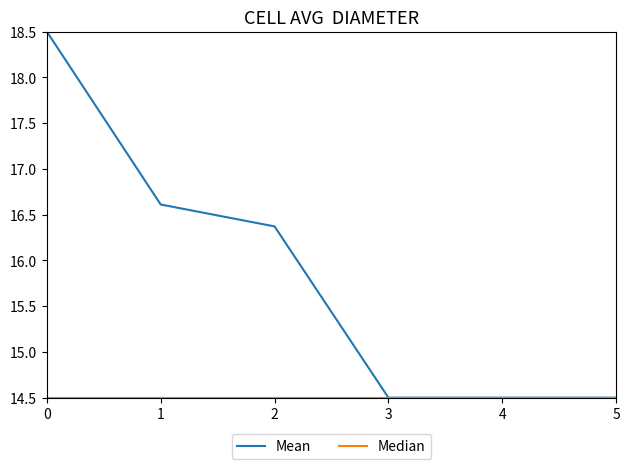

What is the minimum value shown in the chart?

14.5